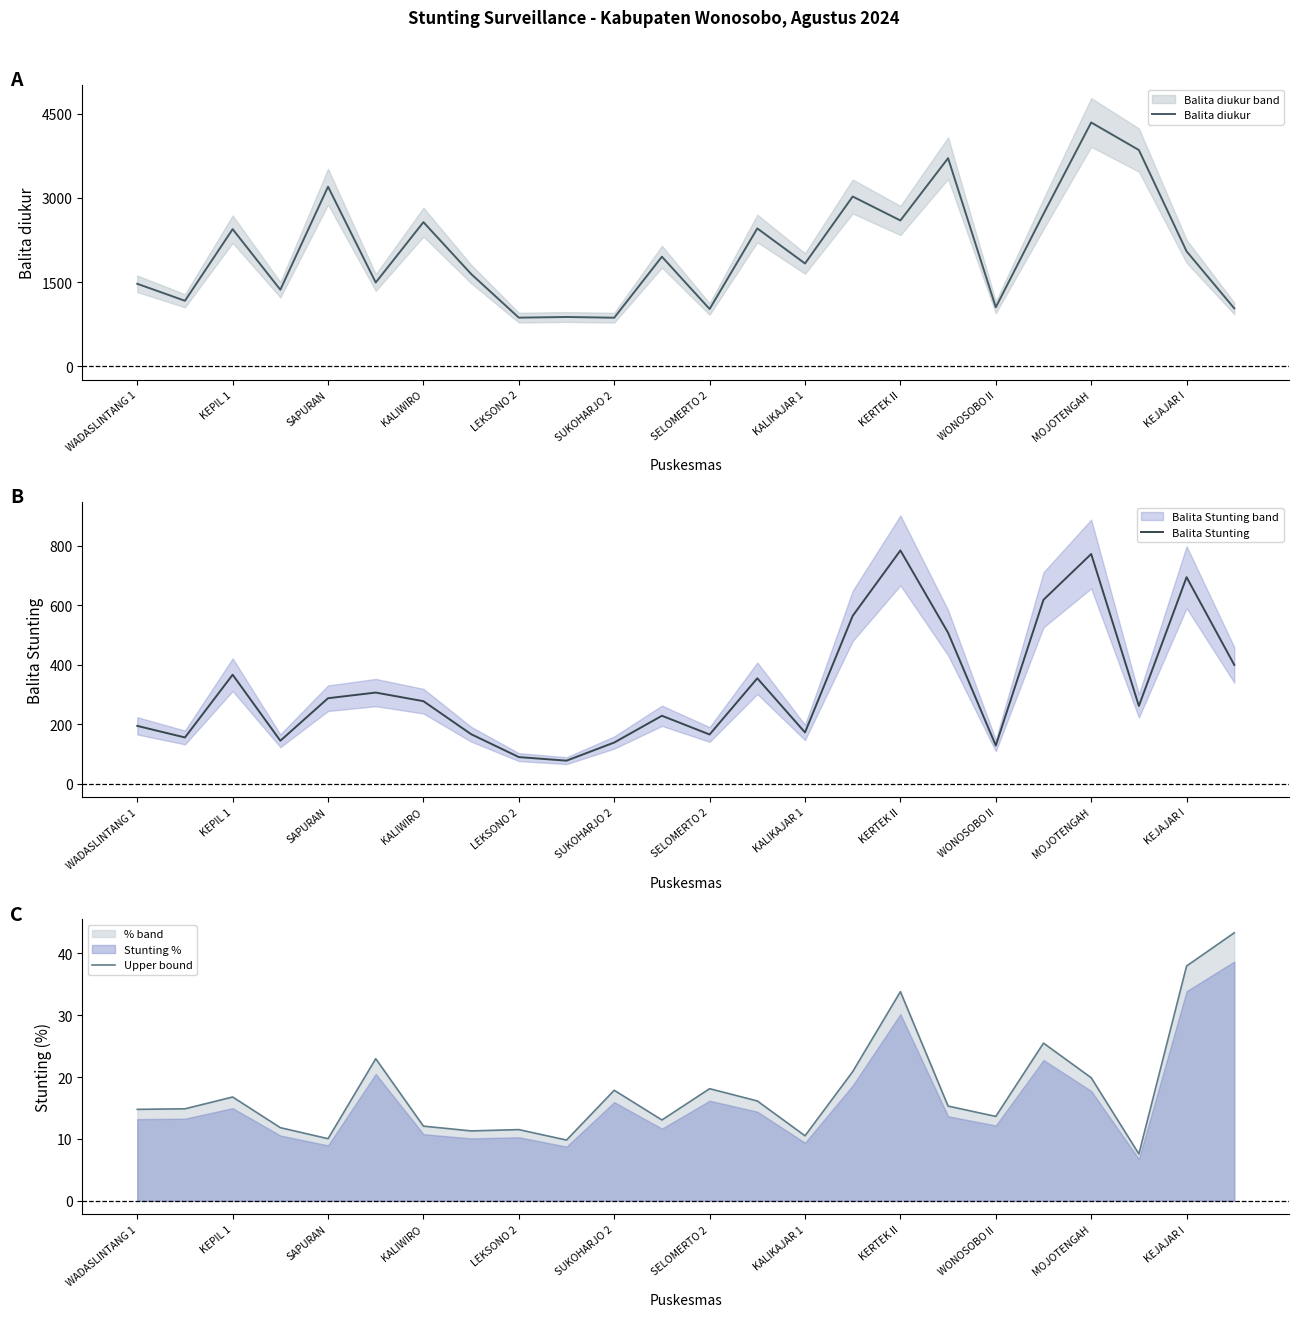

Does the chart have visible grid lines?

No